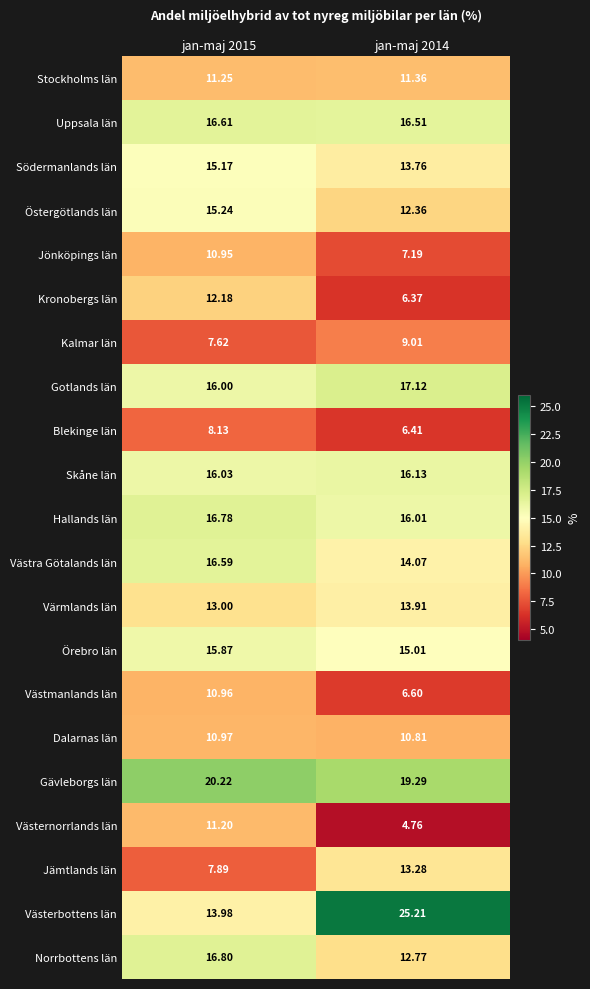

Which series changed the most between jan-maj 2015 and jan-maj 2014?

Västerbottens län